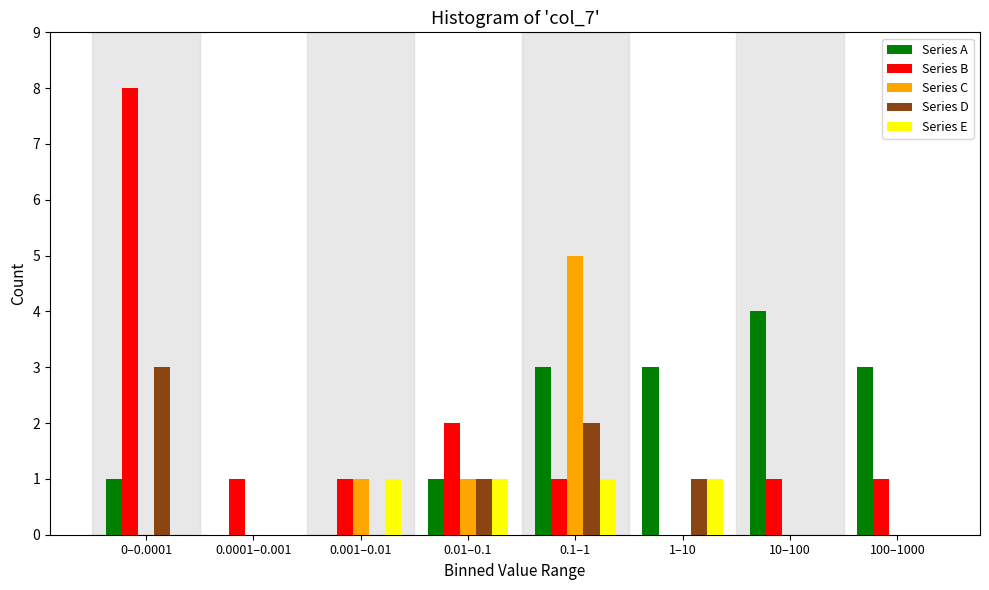

The value of Series B at 1–10 is -5. True or false?

False